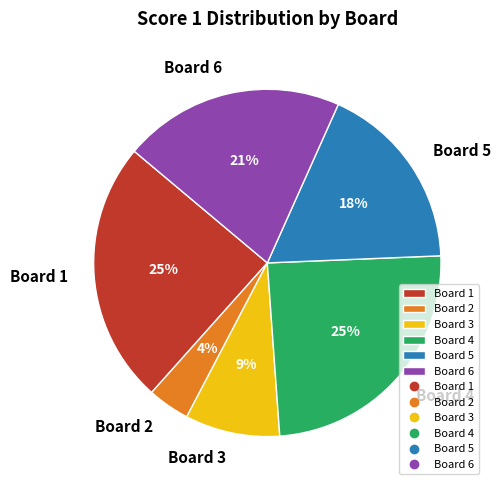

Does any single category account for the majority?

No